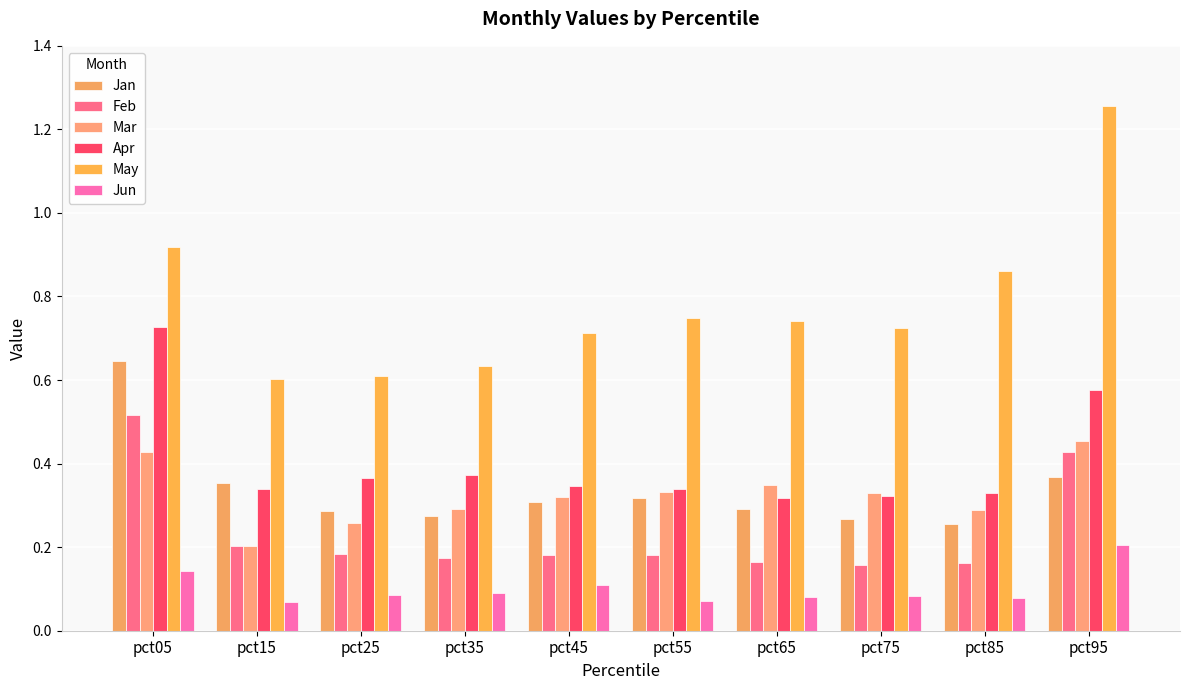

List the labels in order of May value, smallest first.

pct15, pct25, pct35, pct45, pct75, pct65, pct55, pct85, pct05, pct95